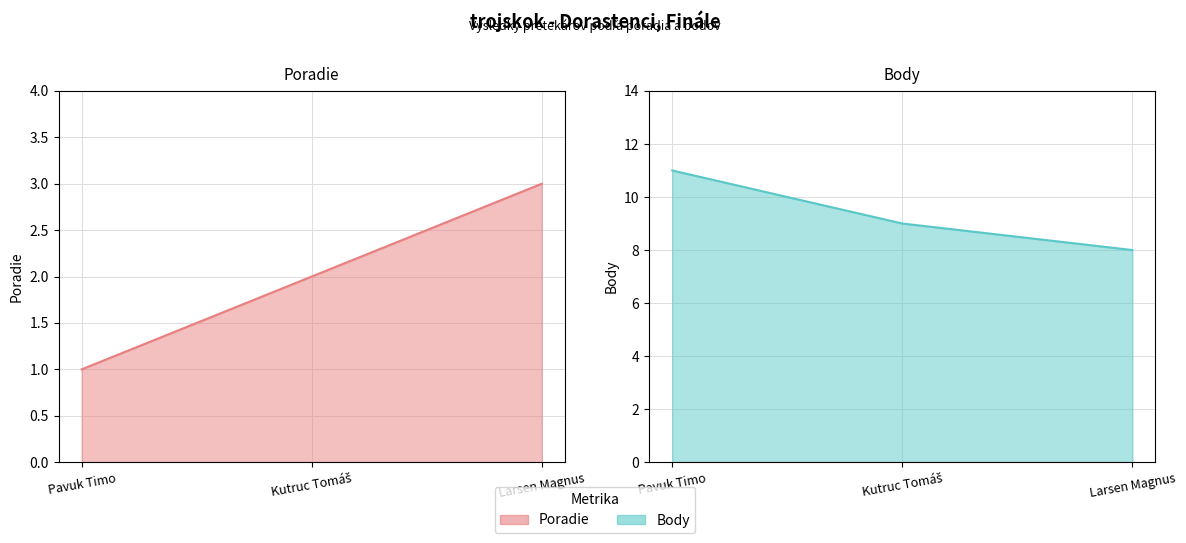

Is it true that Body equals 10 at Larsen Magnus?

False